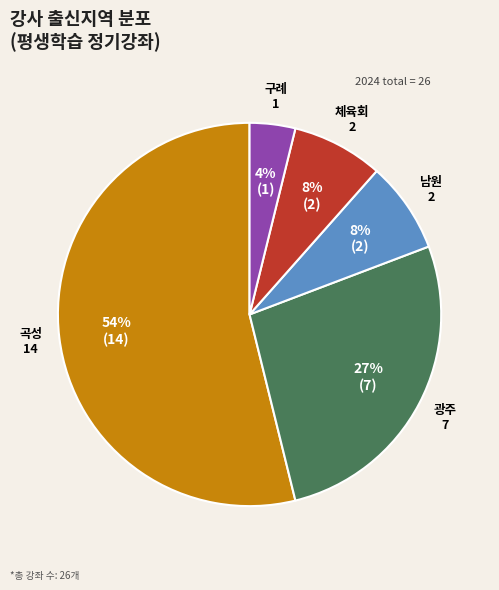

What percentage is the 남원 slice, to the nearest percent?

8%